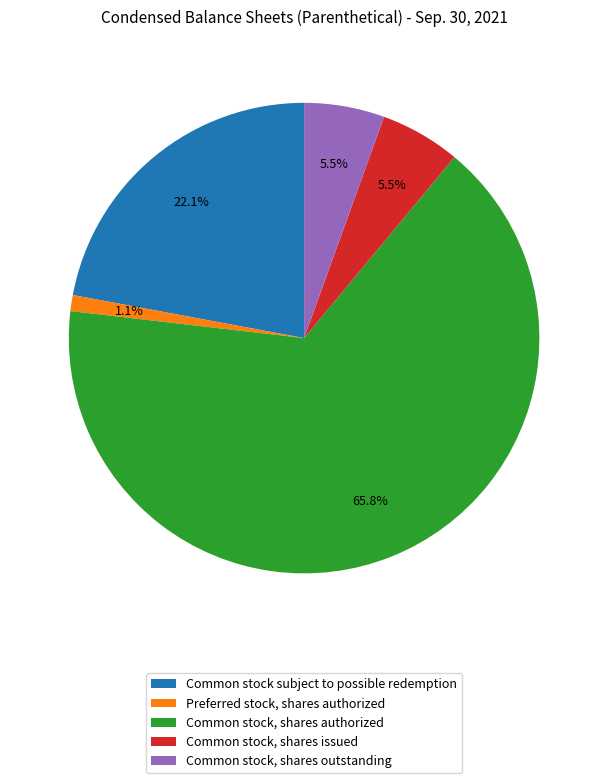

What percentage is the Common stock, shares authorized slice, to the nearest percent?

66%